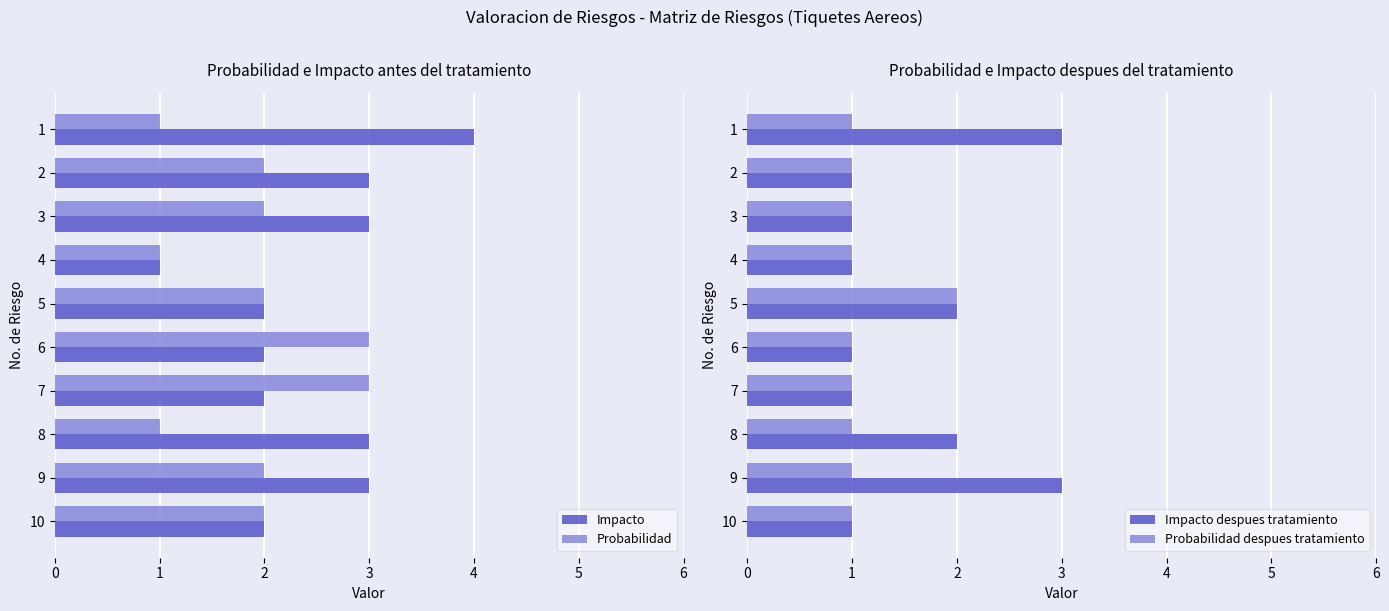

What is the value of the Probabilidad despues tratamiento bar at the 5th from the left?

2